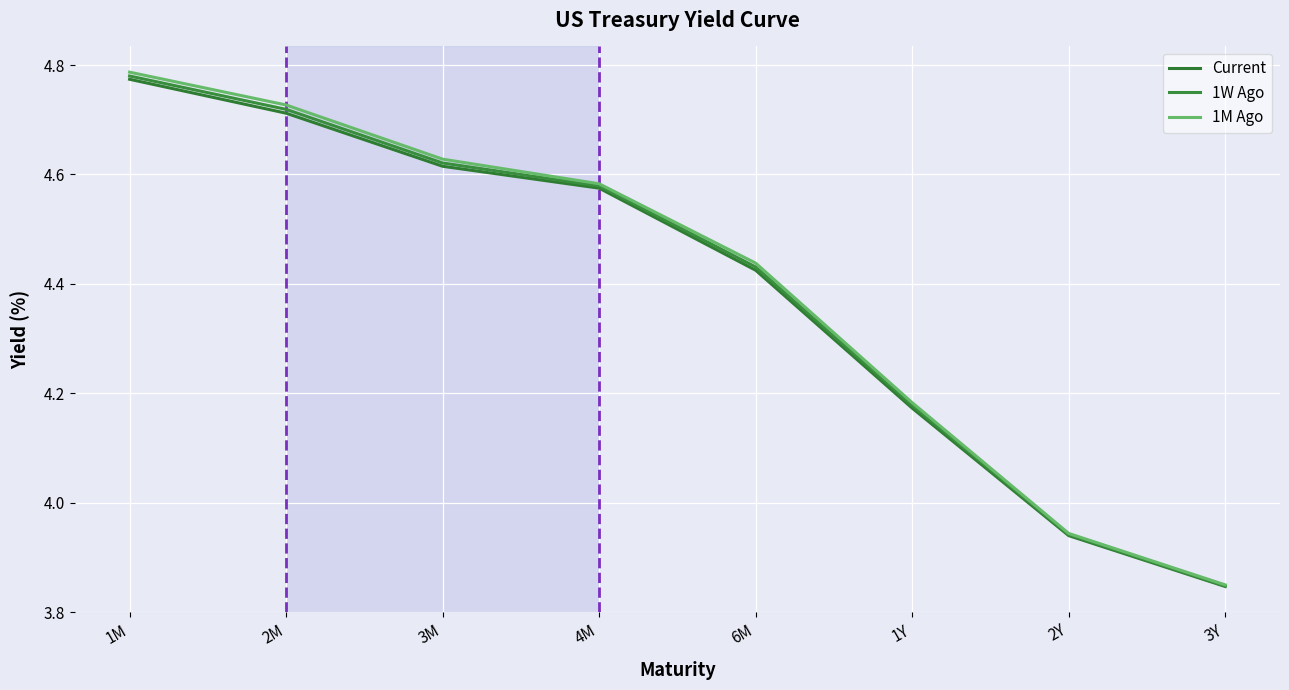

List the series in order of their peak value, lowest first.

Current, 1W Ago, 1M Ago